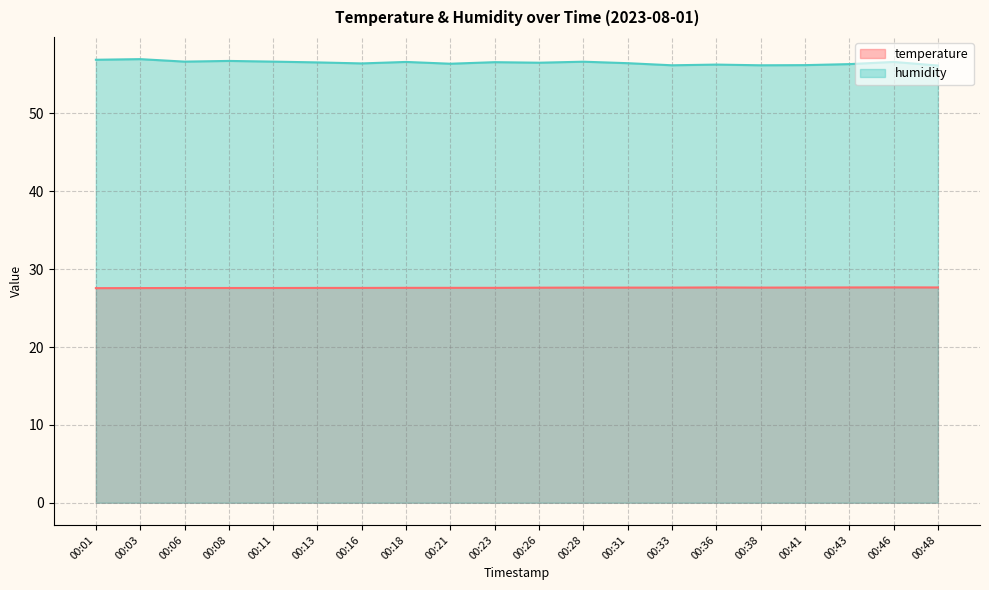

Reading left to right, list all the values displayed in this chart.

temperature: 27.6	27.6	27.6	27.6	27.6	27.6	27.6	27.6	27.6	27.6	27.6	27.6	27.6	27.6	27.6	27.6	27.6	27.6	27.7	27.6
humidity: 56.9	57.0	56.6	56.7	56.6	56.5	56.4	56.6	56.4	56.6	56.5	56.6	56.5	56.2	56.3	56.2	56.2	56.3	56.6	56.1